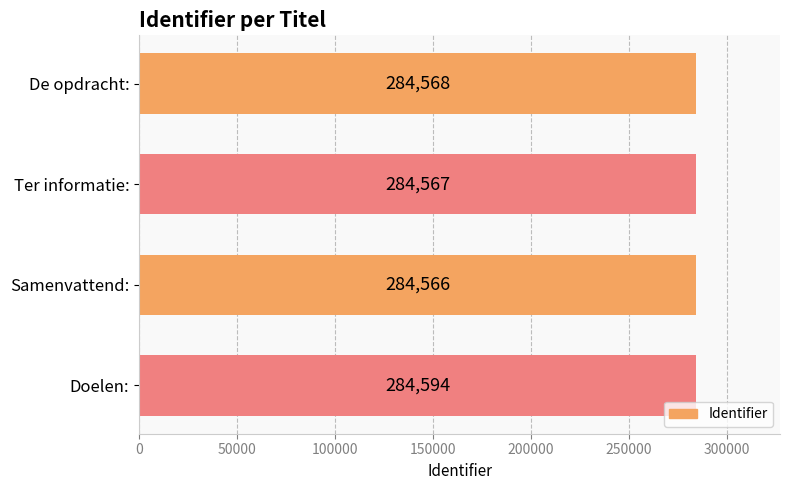

Reading bottom to top, list all the values displayed in this chart.

Doelen:=284594	Samenvattend:=284566	Ter informatie:=284567	De opdracht:=284568